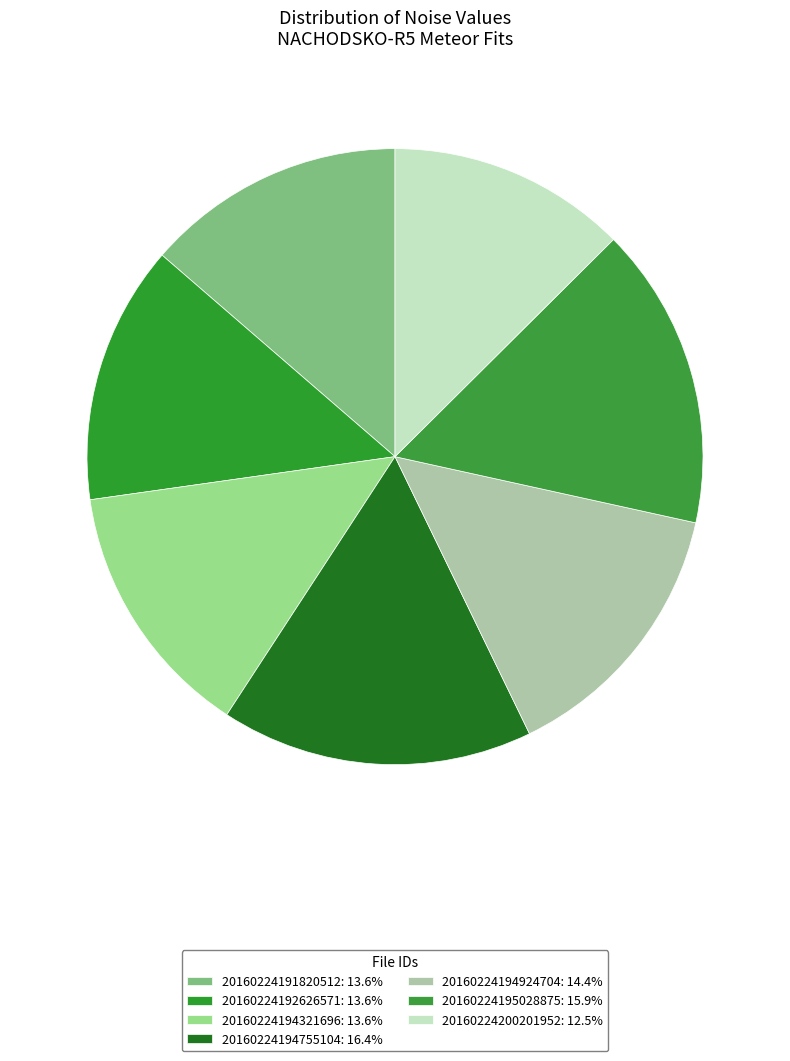

What percentage is NOT represented by 20160224194924704?

85.6%